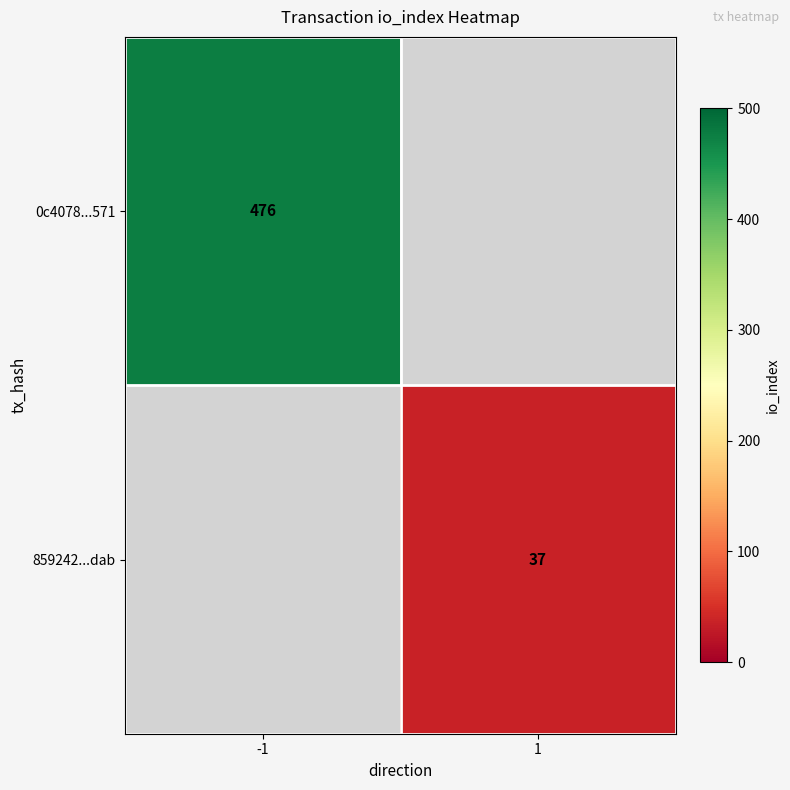

What is the minimum value shown in the chart?

37.0